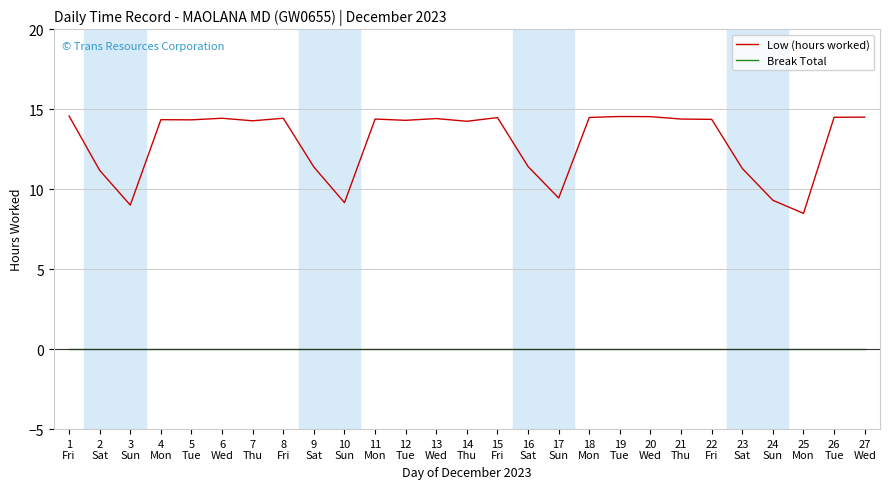

True or false: Break Total and Low (hours worked) intersect in this chart.

False